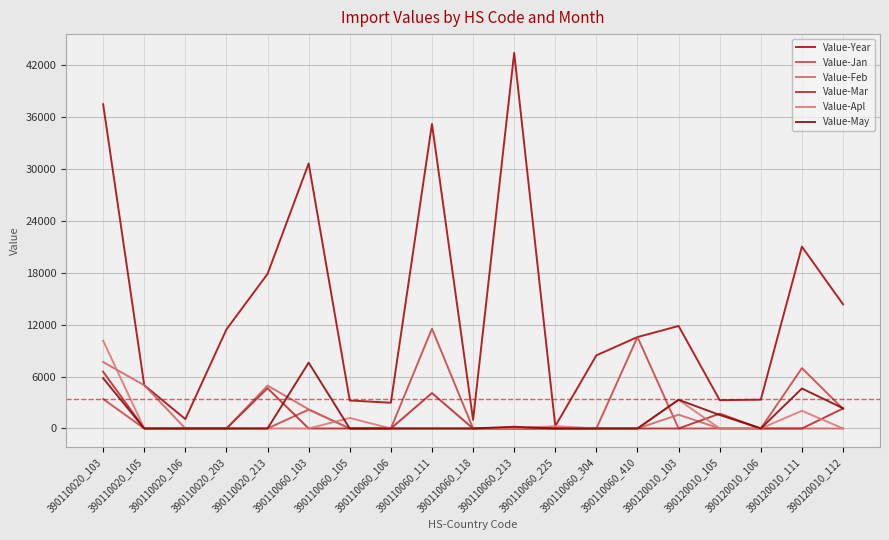

What is the difference between the second highest and second lowest values in the Value-Jan series?

10574